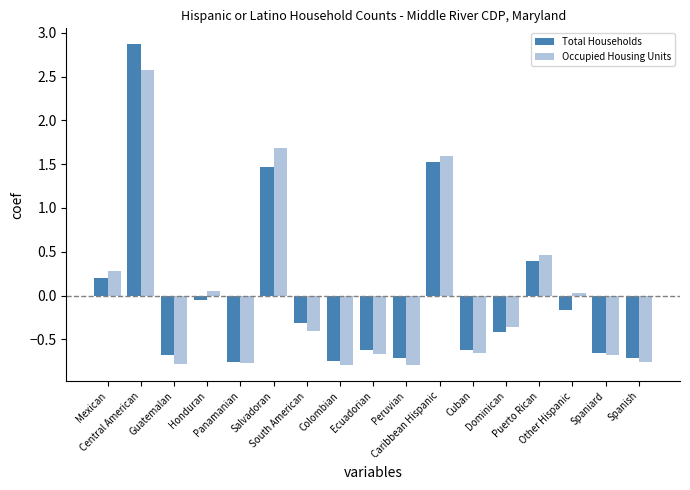

Is it true that Total Households equals -1.2 at Guatemalan?

False